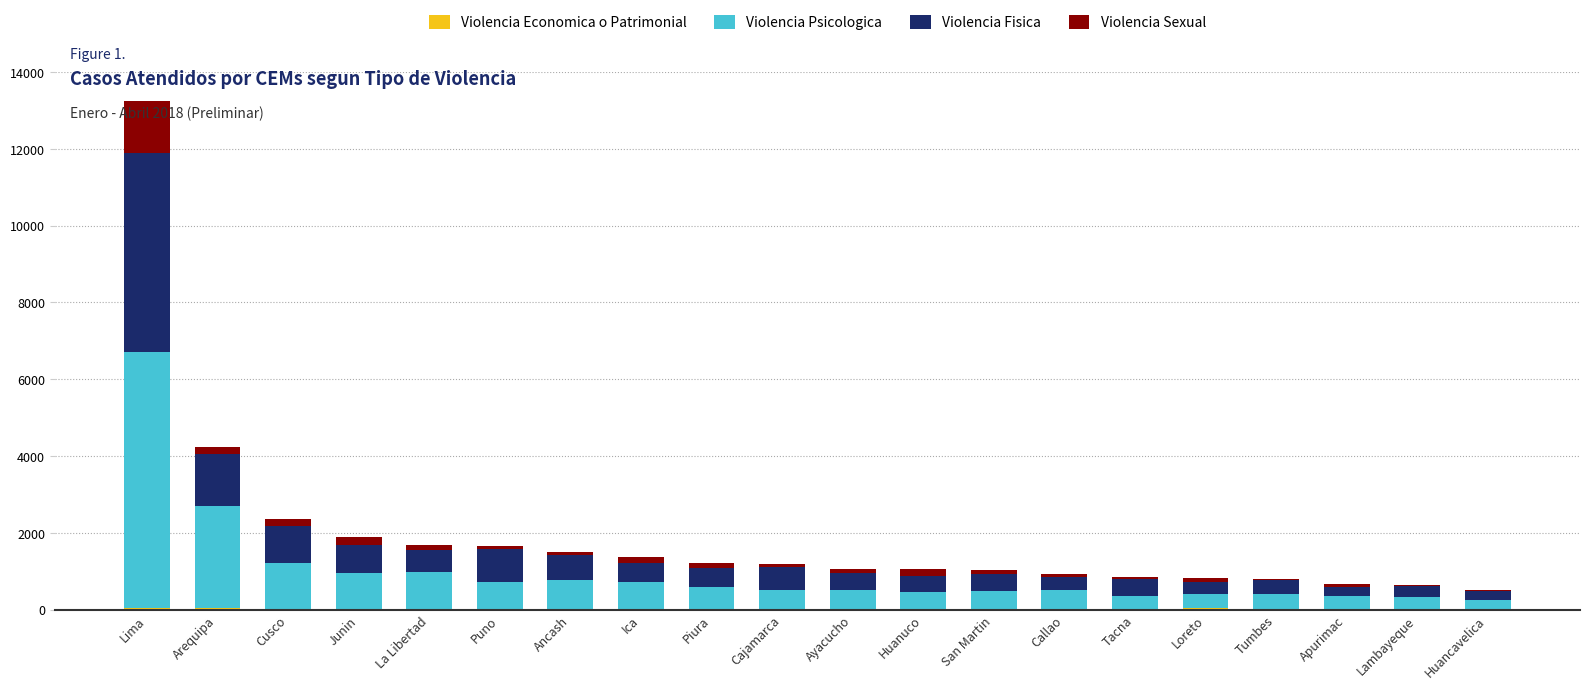

At which category is the sum across all series the highest?

Lima